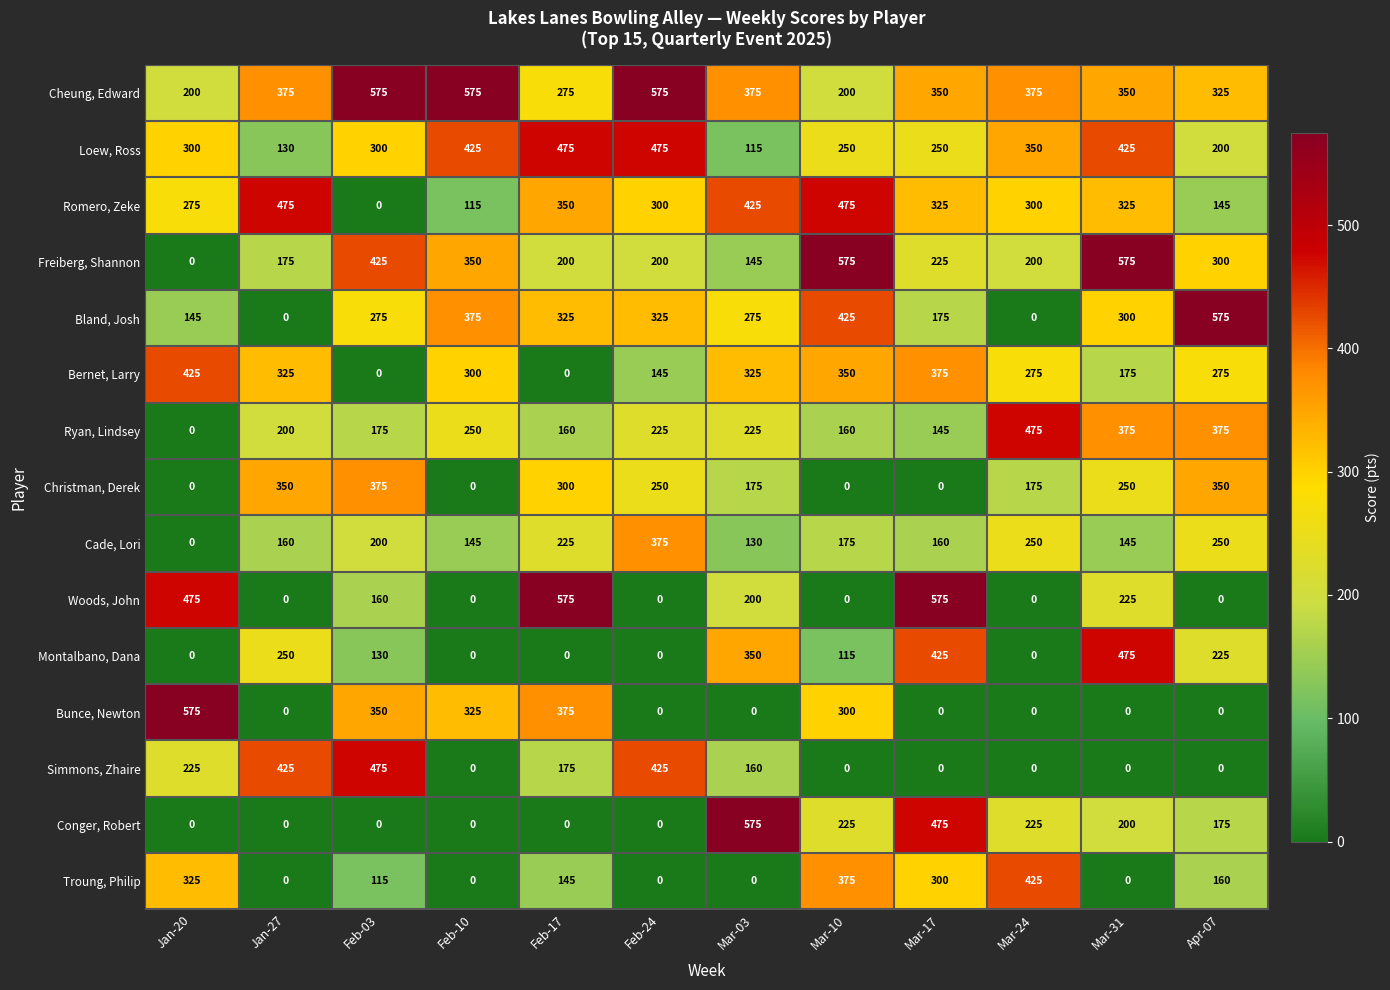

Which series has the largest total across all categories?

Cheung, Edward